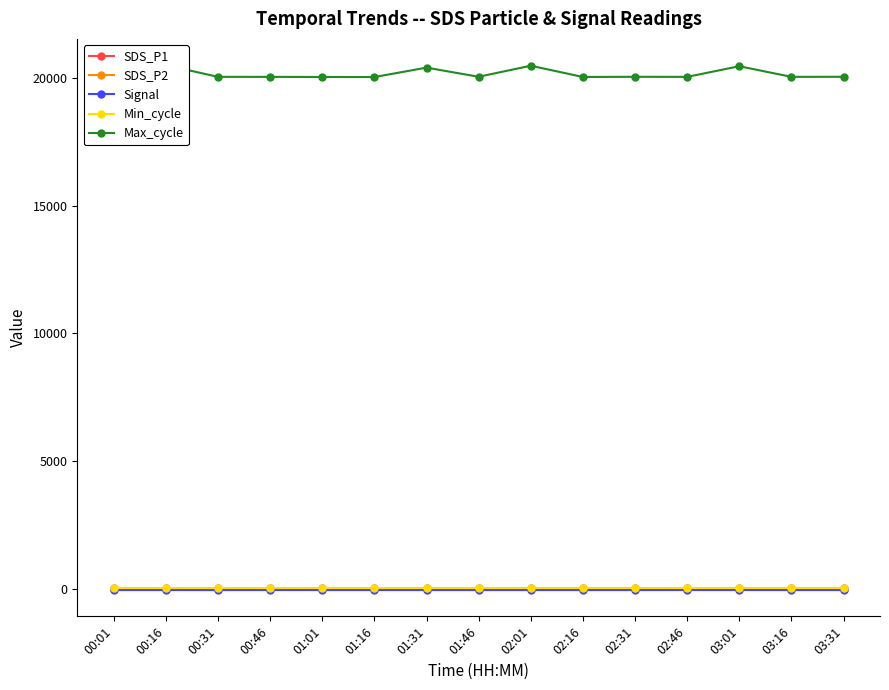

What is the average value of the SDS_P2 series?

2.2